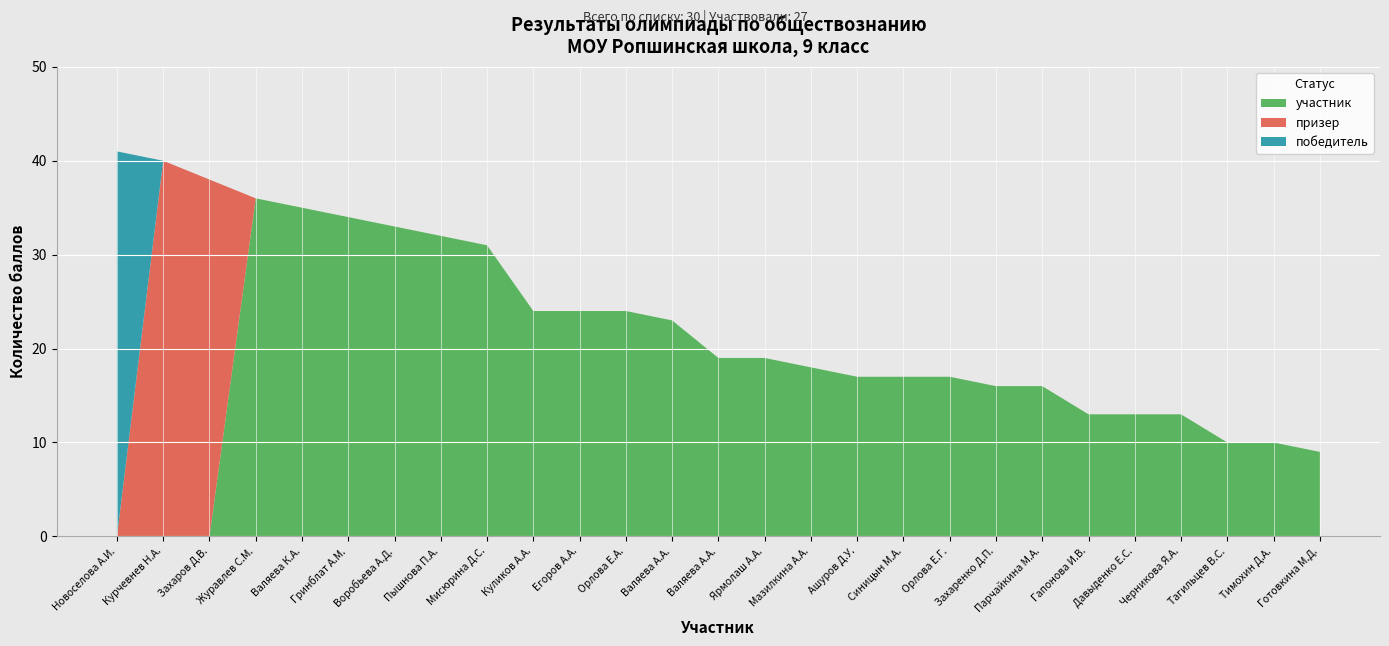

Reading left to right, transcribe all the data shown in this chart.

1=41	2=40	3=38	4=36	5=35	6=34	7=33	8=32	9=31	10=24	10=24	10=24	11=23	12=19	12=19	13=18	14=17	14=17	14=17	15=16	15=16	16=13	16=13	16=13	17=10	17=10	18=9